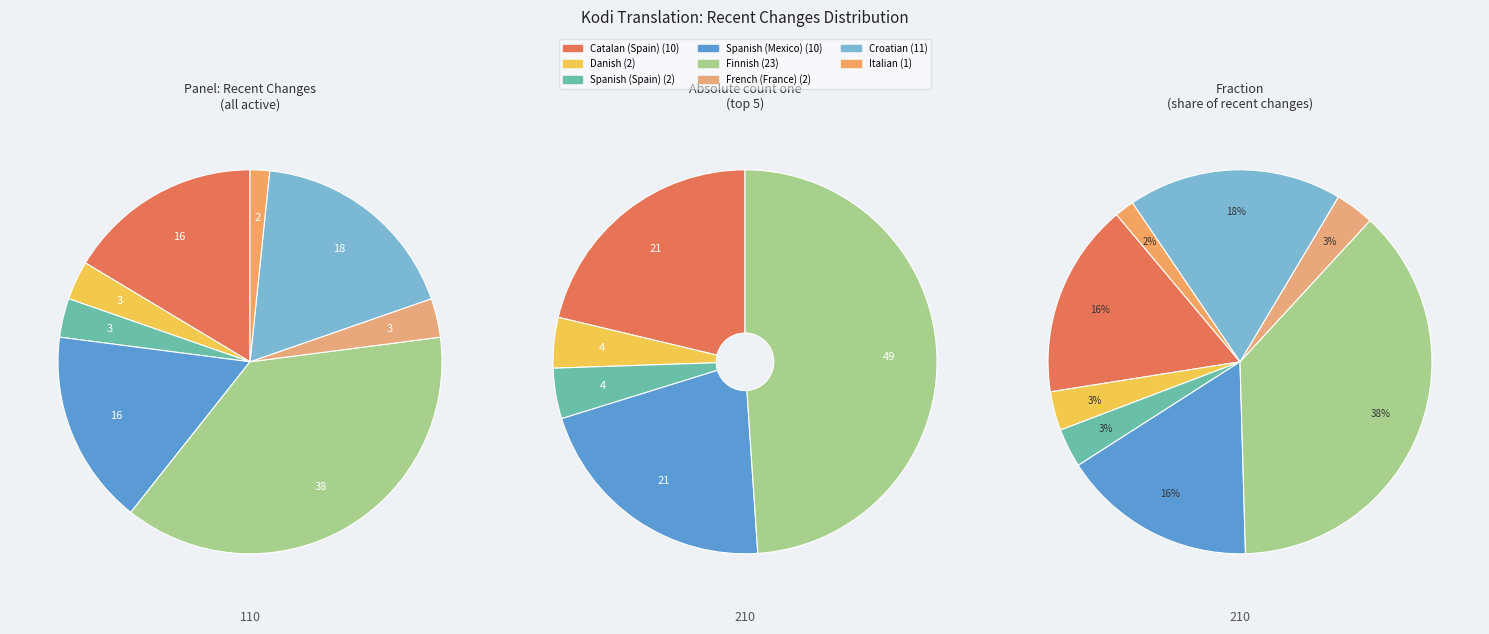

Is there any slice that represents more than half of the pie?

No